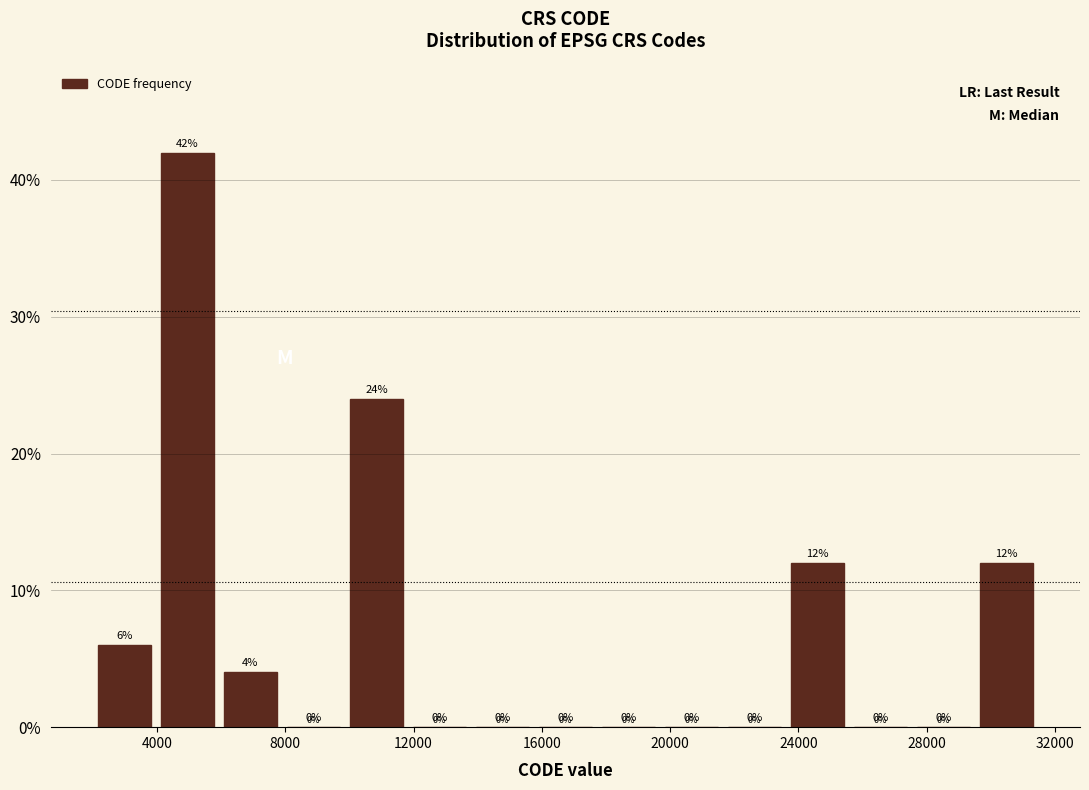

Read against the x-axis, roughly where is the centre of the tallest bar?

5000